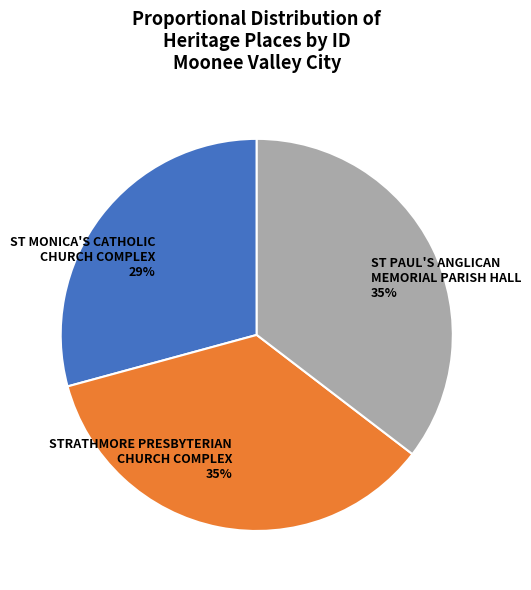

To the nearest percent, what is the combined percentage of ST MONICA'S CATHOLIC CHURCH COMPLEX and STRATHMORE PRESBYTERIAN CHURCH COMPLEX?

65%